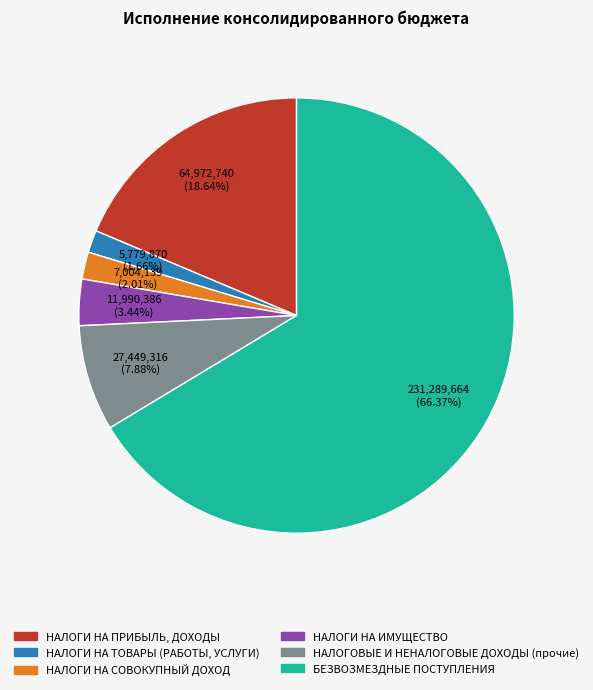

What is the total percentage of НАЛОГИ НА ТОВАРЫ (РАБОТЫ, УСЛУГИ) and НАЛОГИ НА ПРИБЫЛЬ, ДОХОДЫ?

20.3%